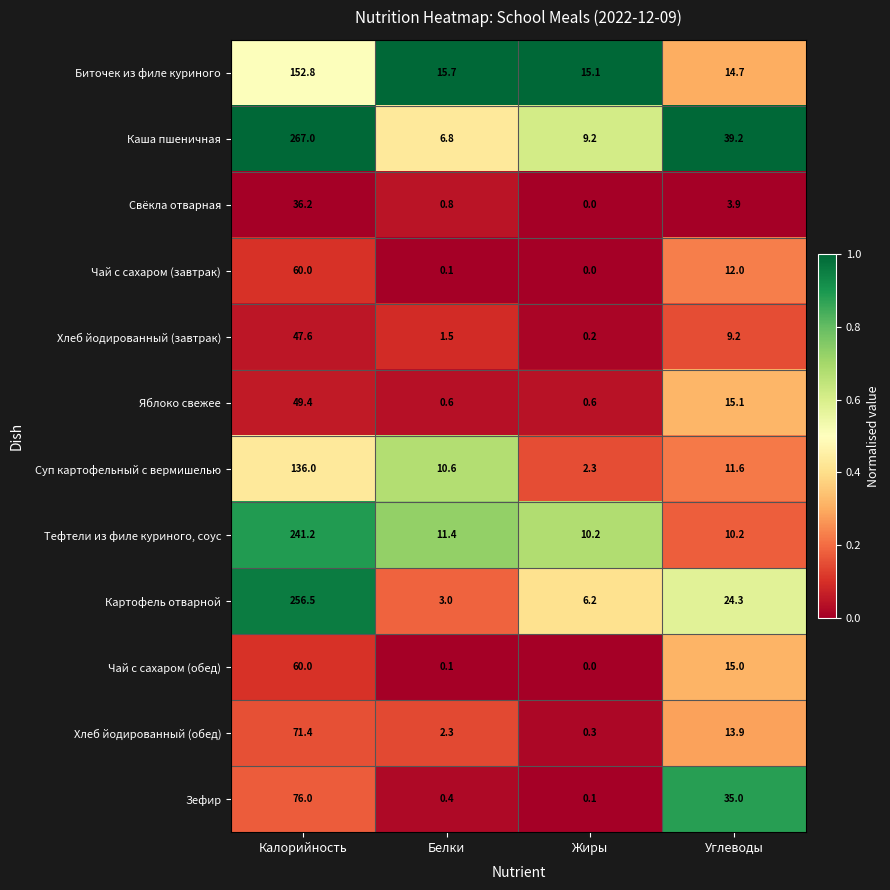

True or false: Картофель отварной has a value of 24.3 at Углеводы.

True